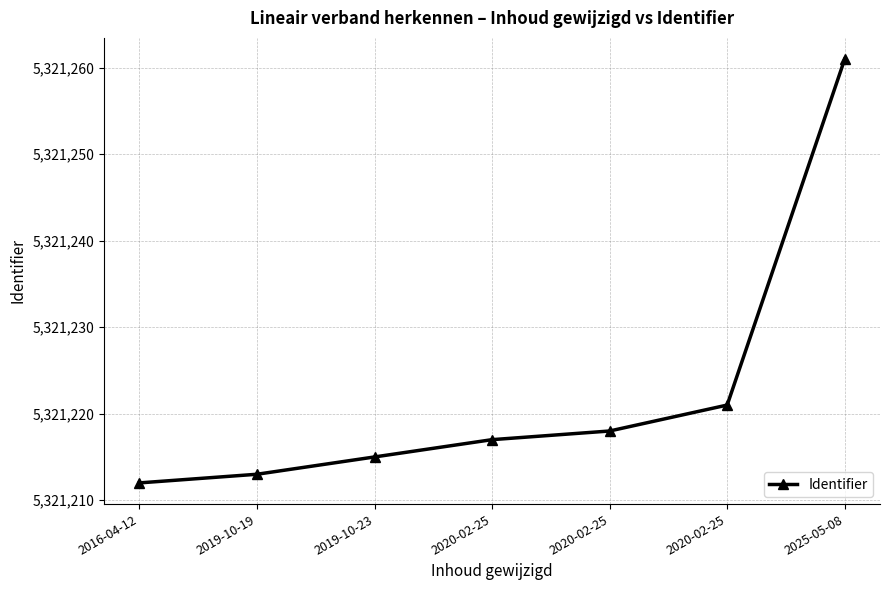

Count the number of categories in the chart.

7